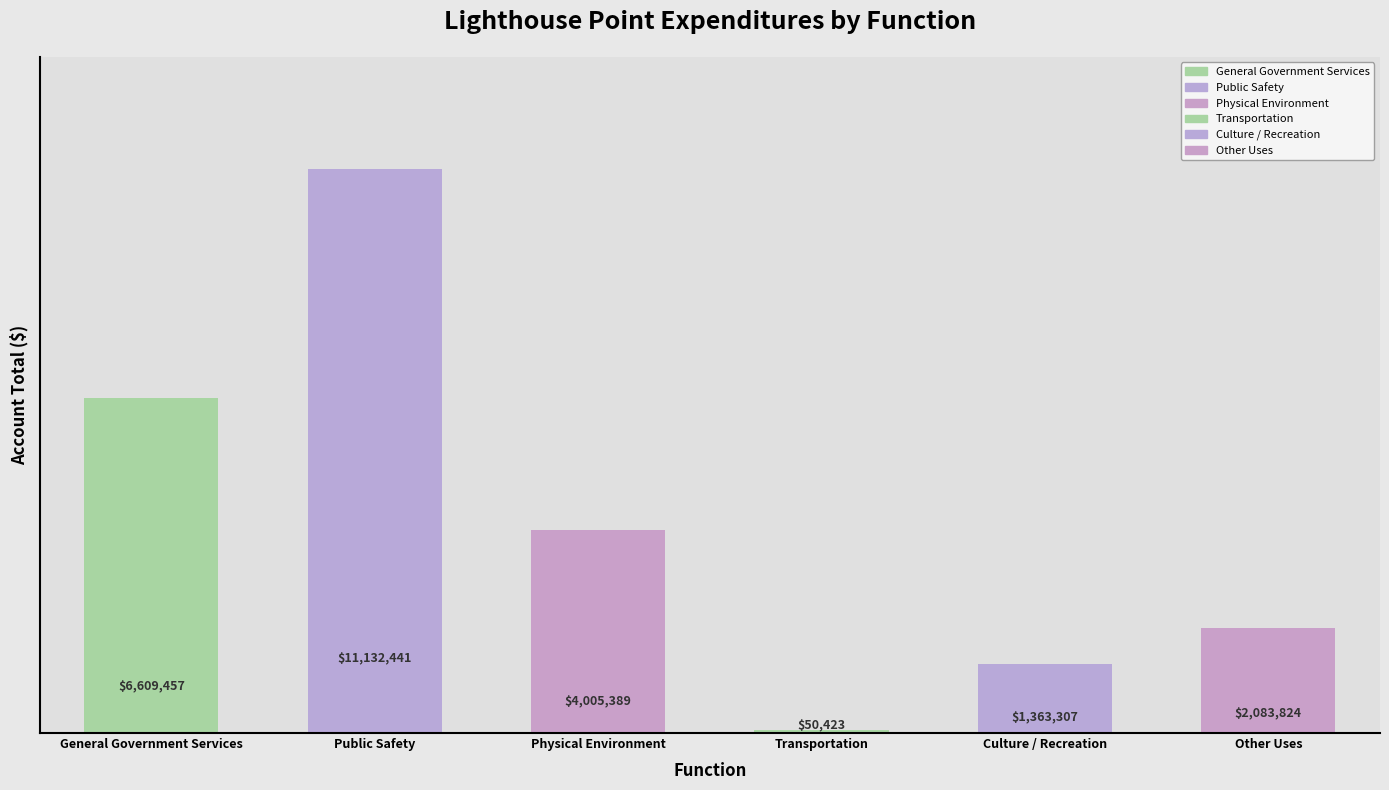

What is the label of the 4th bar from the left?

Transportation